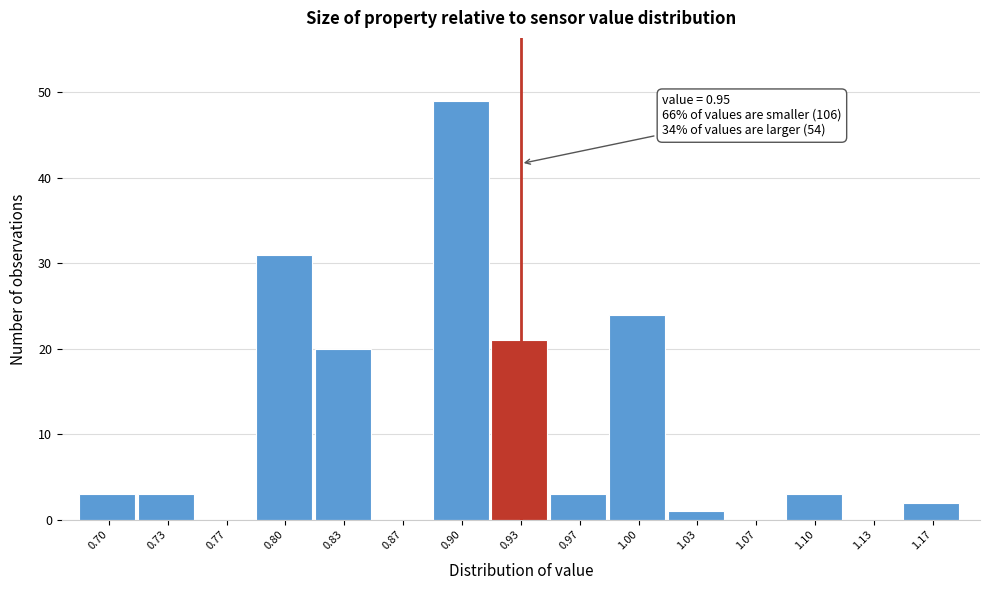

Reading left to right, transcribe all the data shown in this chart.

0.70=3	0.73=3	0.77=0	0.80=31	0.83=20	0.87=0	0.90=49	0.93=21	0.97=3	1.00=24	1.03=1	1.07=0	1.10=3	1.13=0	1.17=2